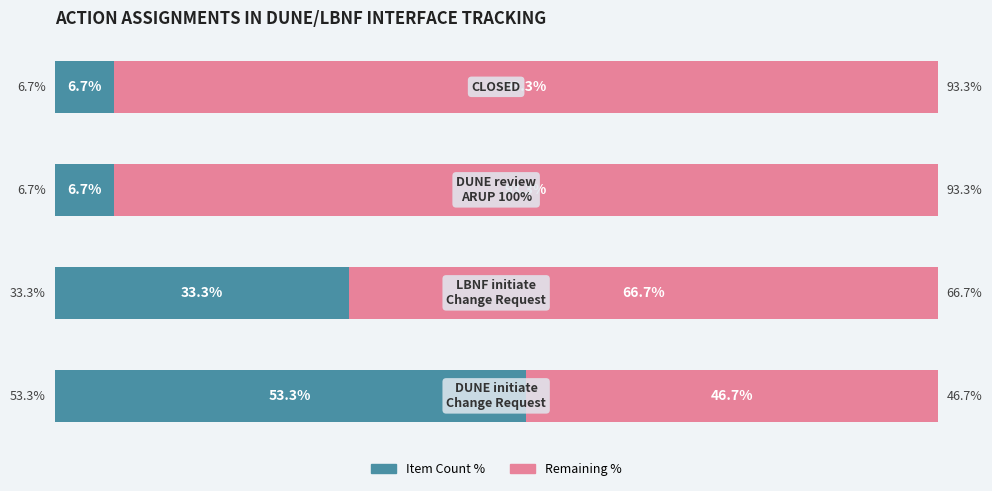

Reading right to left, what are all the values shown in this chart?

Item Count %: 3=6.7	2=6.7	1=33.3	0=53.3
Other %: 3=93.3	2=93.3	1=66.7	0=46.7